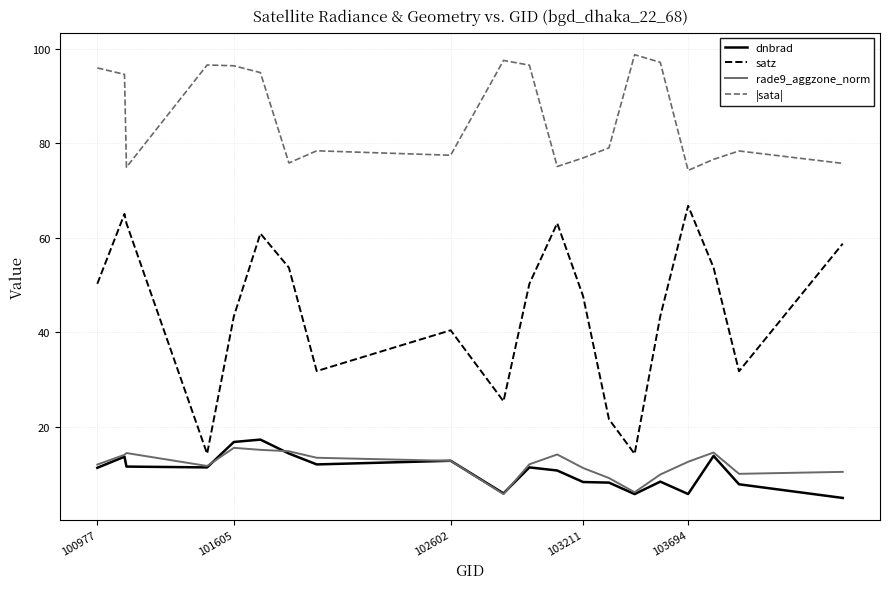

How many lines are shown in the chart?

4